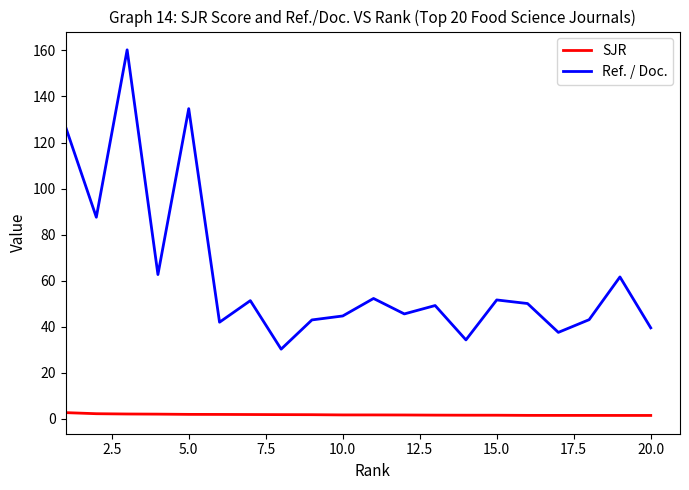

What is the maximum value shown in the chart?

160.3